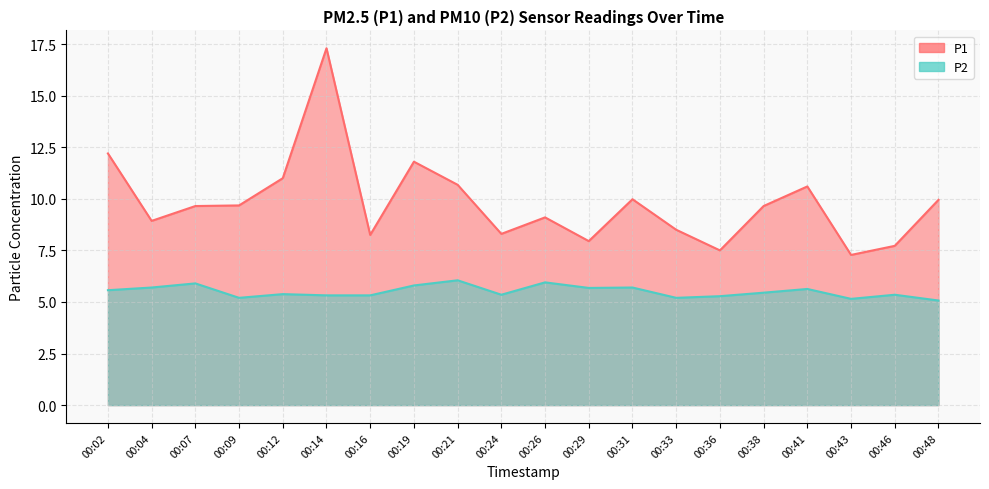

Rank the series by their average value, from lowest to highest.

P2, P1